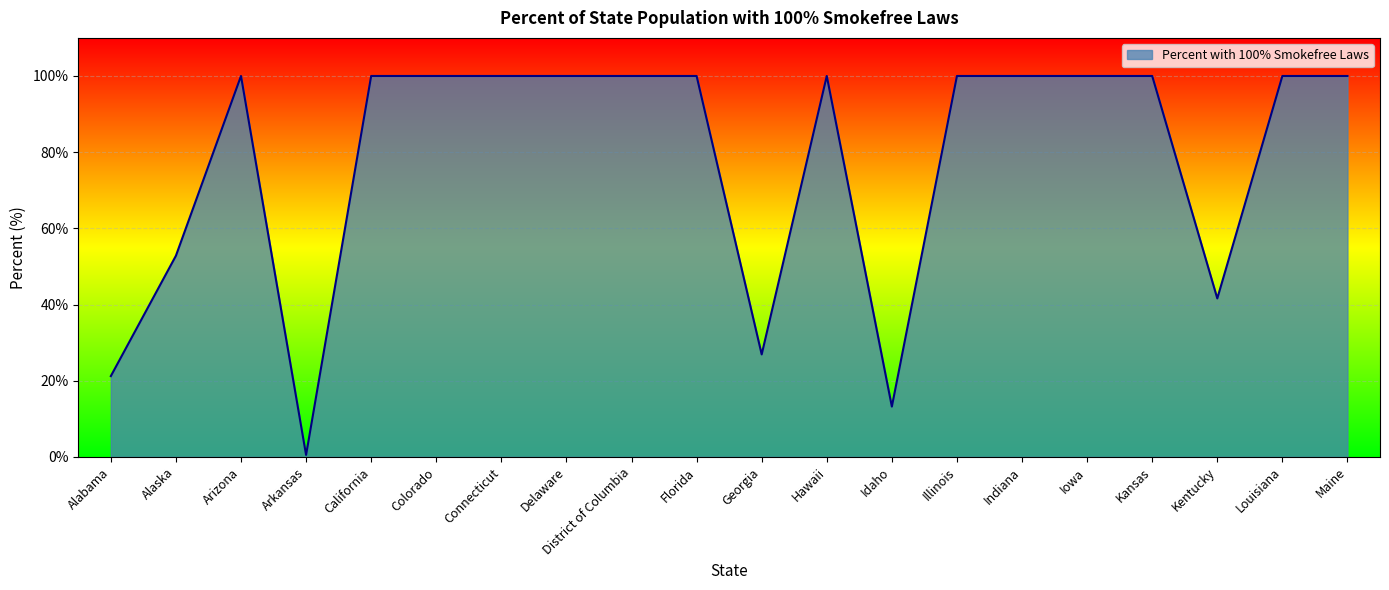

What is the sum of the values at Florida and Delaware?

200.0